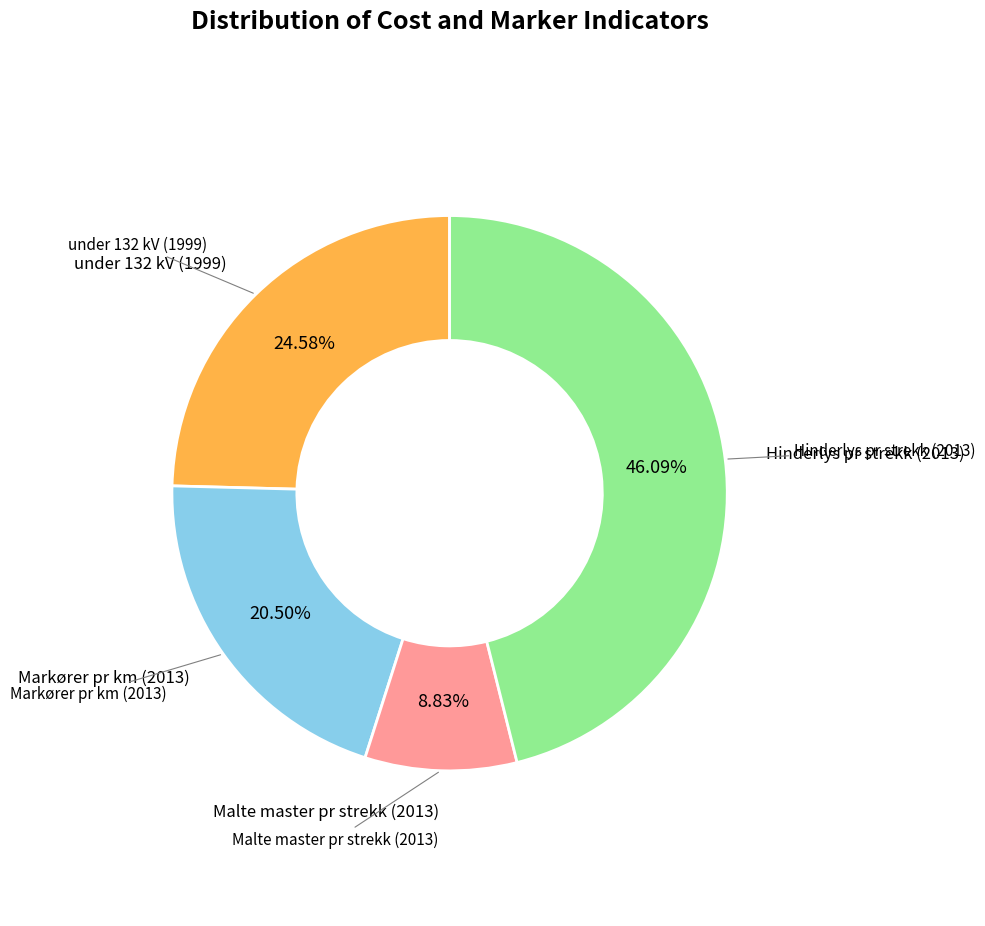

Do Markører pr km (2013) and Malte master pr strekk (2013) together represent more than half of the pie?

No